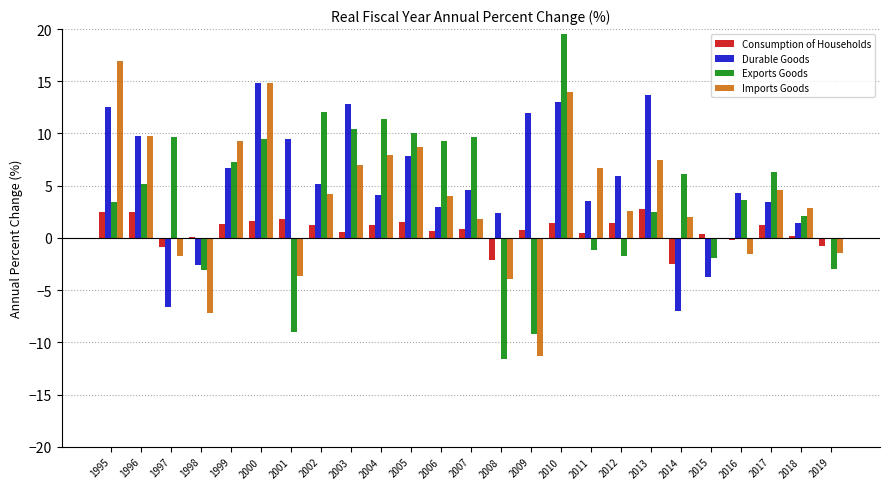

Which category has the highest value in the Exports Goods series?

2010